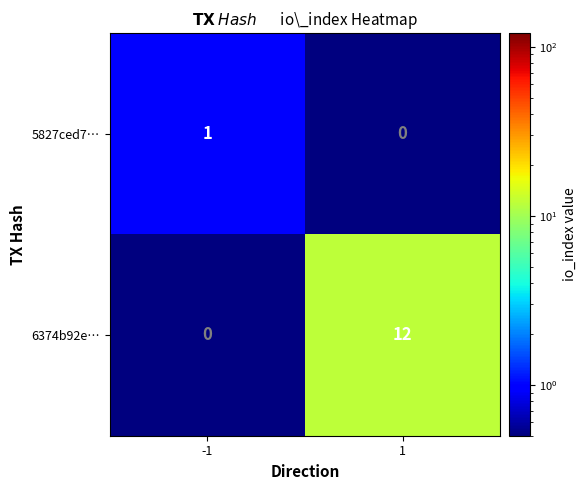

Rank the categories by 6374b92e… value from lowest to highest.

-1, 1